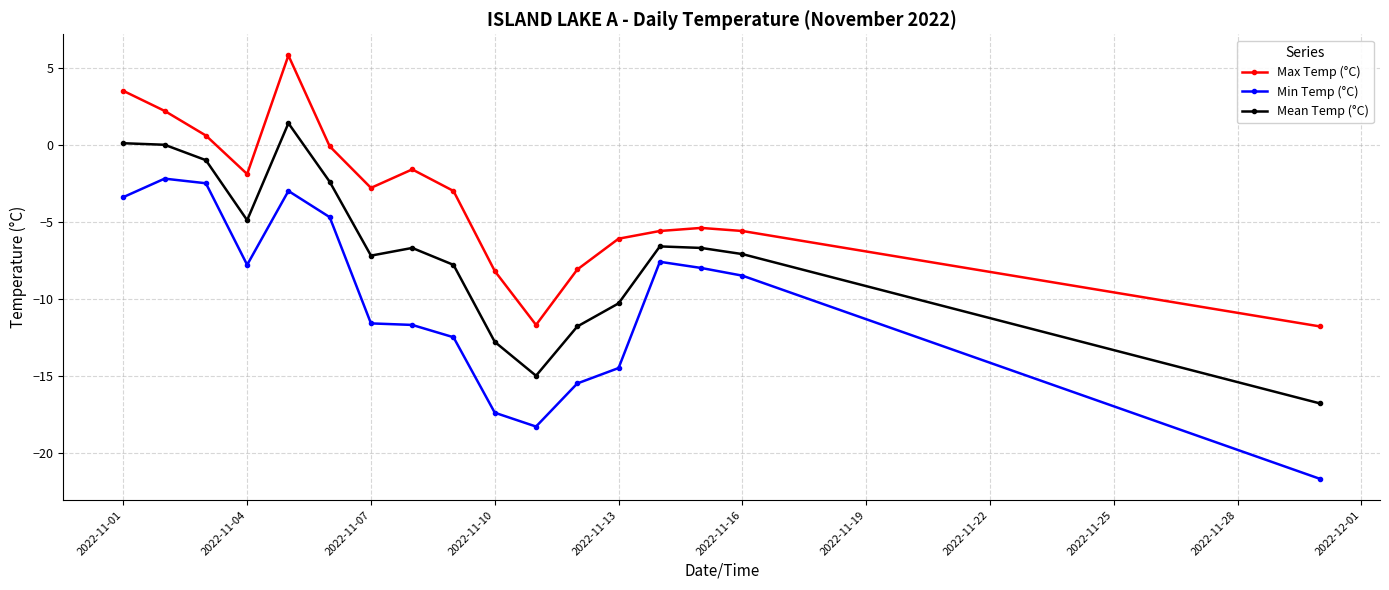

What is the difference between the second highest and second lowest values in the Max Temp (°C) series?

15.2